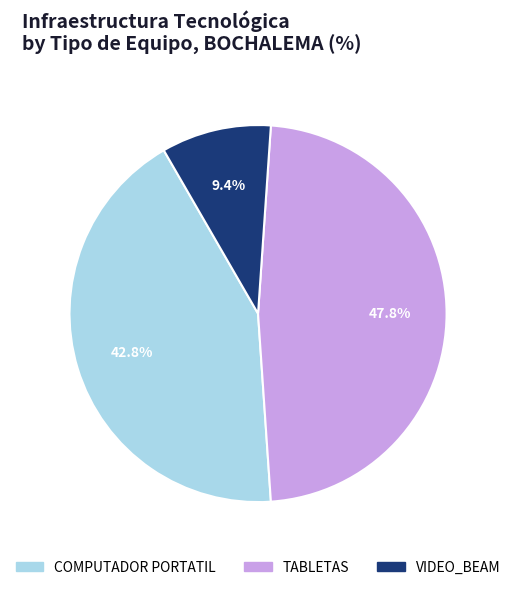

Is there any slice that represents more than half of the pie?

No